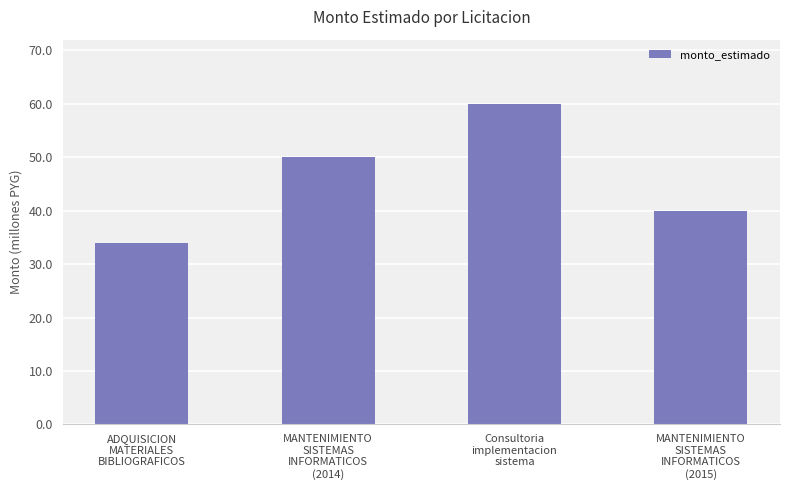

Where is the data nearest to the value 46995000?

MANTENIMIENTO
SISTEMAS
INFORMATICOS
(2014)